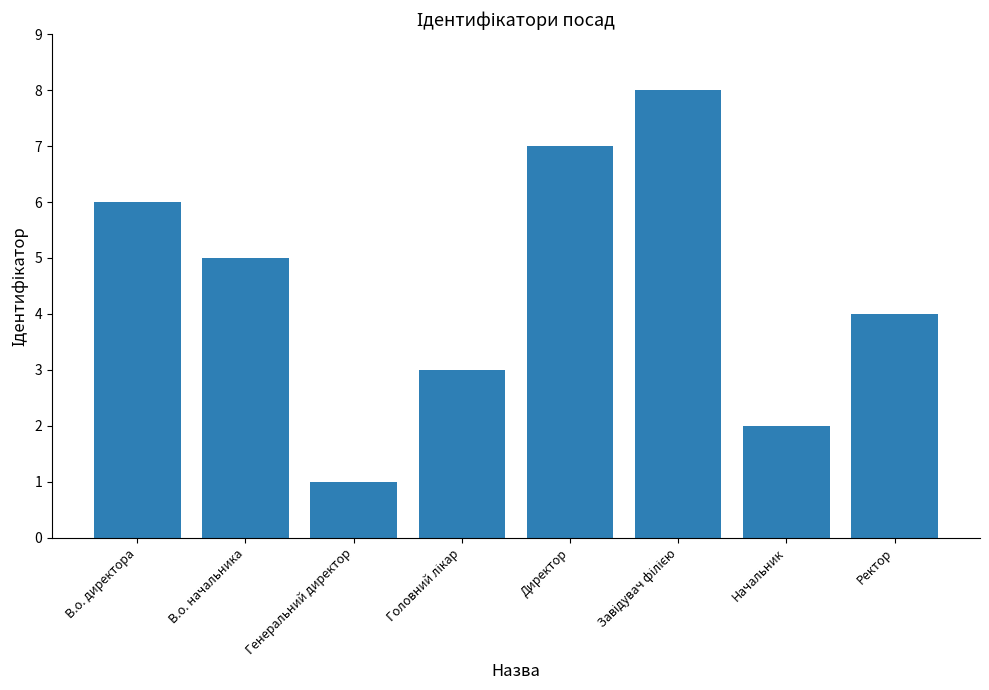

What is the difference between the maximum and minimum values?

7